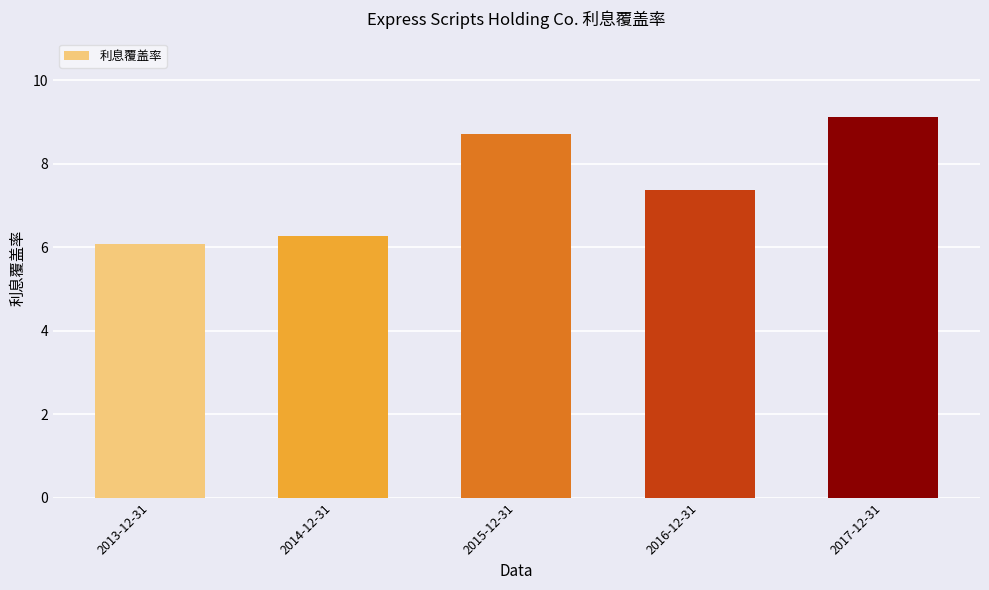

Rank the categories by value from lowest to highest.

2013-12-31, 2014-12-31, 2016-12-31, 2015-12-31, 2017-12-31